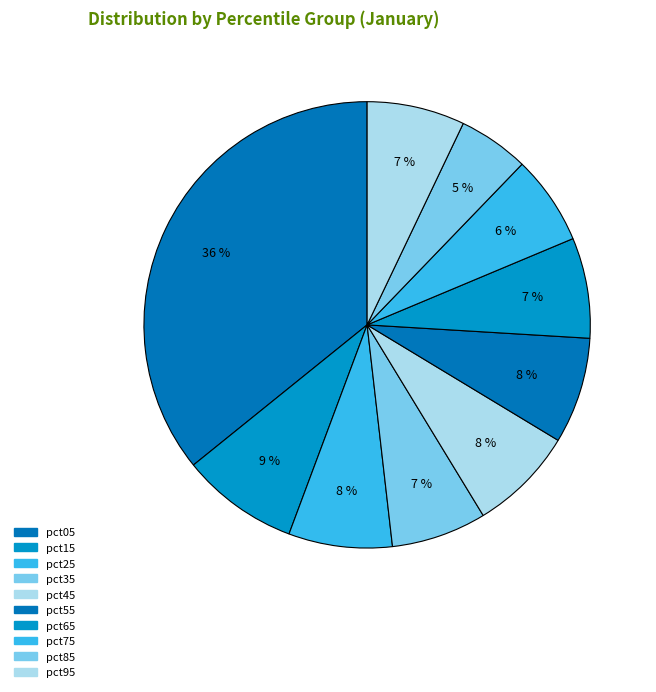

What percentage is NOT represented by pct85?

94.9%